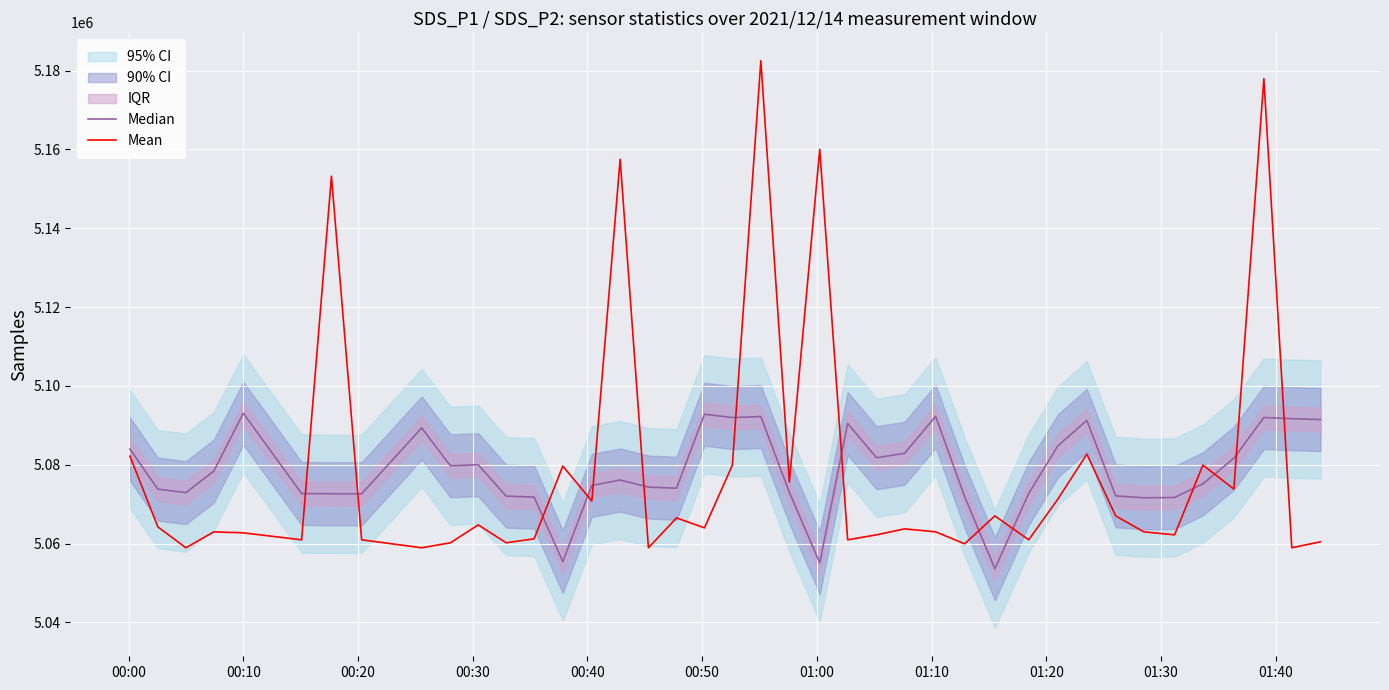

In Median, how many points are lower than both neighbors (excluding endpoints)?

10